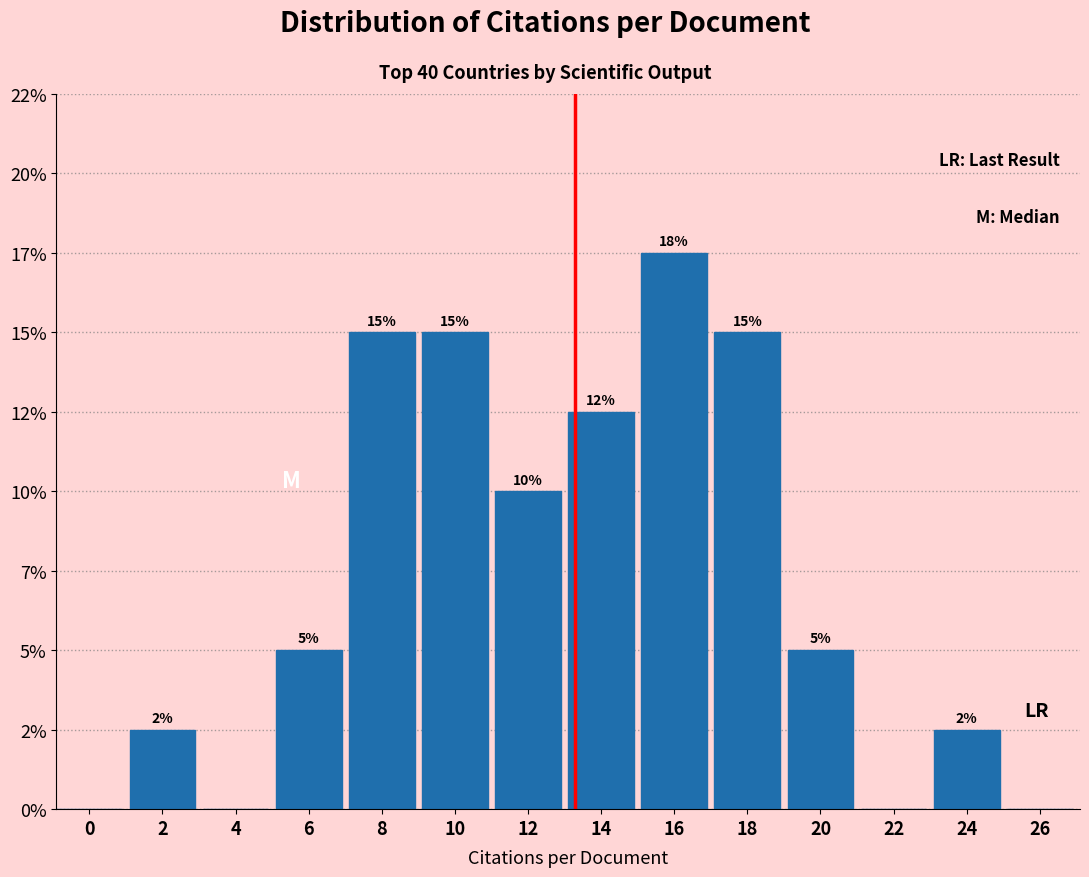

Are the bars horizontal?

No